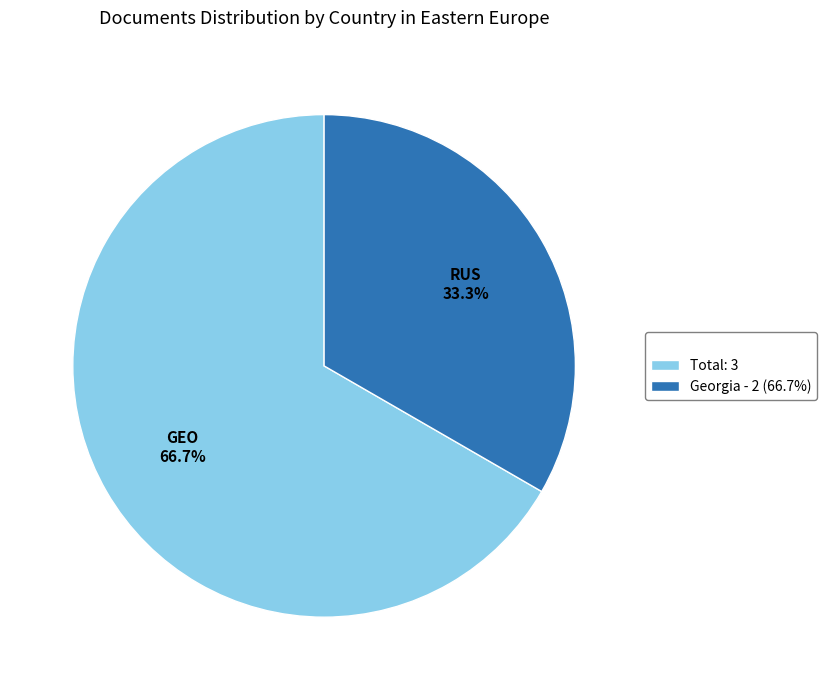

Between Georgia - 2 (66.7%) and Total: 3, which is larger?

Total: 3